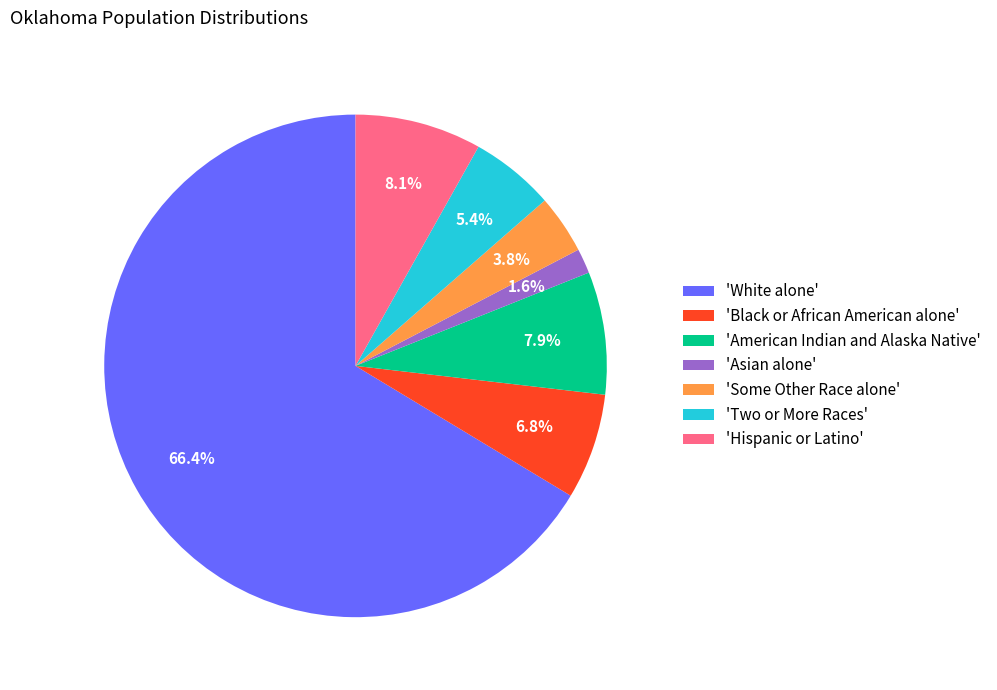

Which category accounts for the majority?

'White alone'